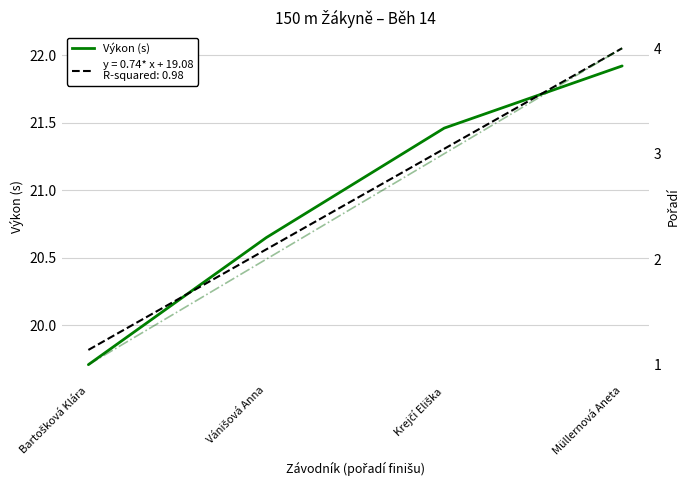

True or false: Pořadí has a value of 1.6 at Müllernová Aneta.

False